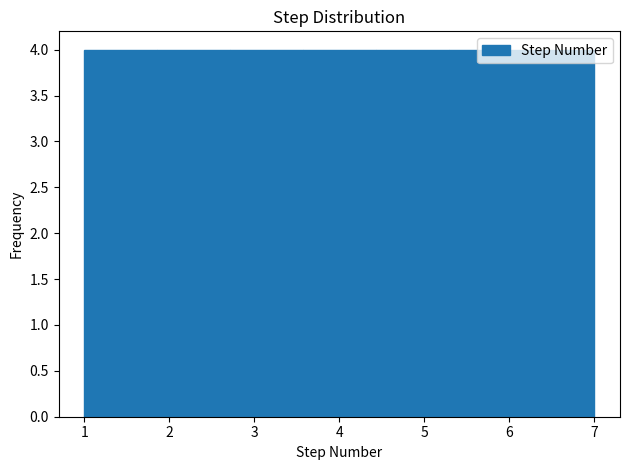

Reading left to right, list every bar in this chart as the range it spans on the x-axis followed by its height. Neither the bar edges nor the heights are printed on the chart, so give them approximately, as read against the axes.

1.0 to 1.9: 4
1.9 to 2.7: 4
2.7 to 3.6: 4
3.6 to 4.4: 4
4.4 to 5.3: 4
5.3 to 6.1: 4
6.1 to 7.0: 4